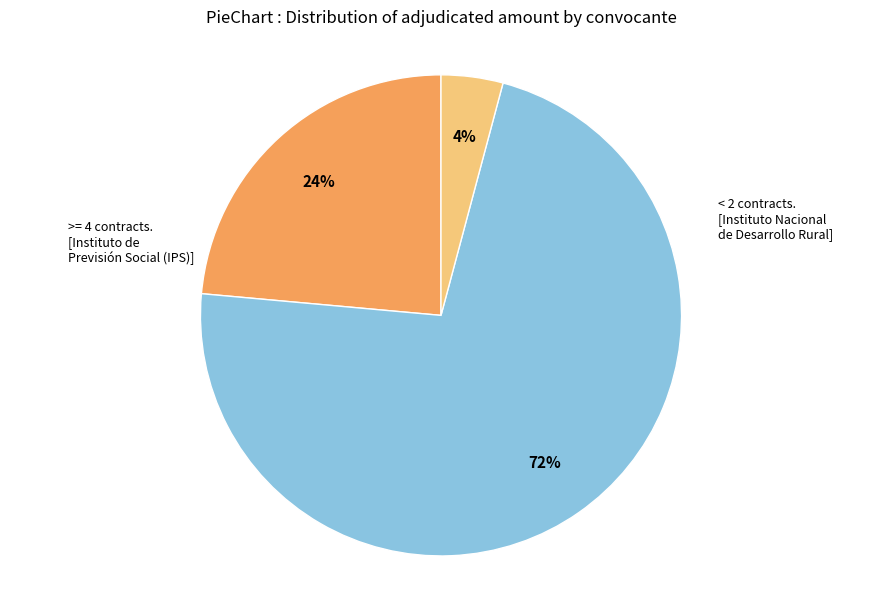

Count the number of slices in the pie.

3